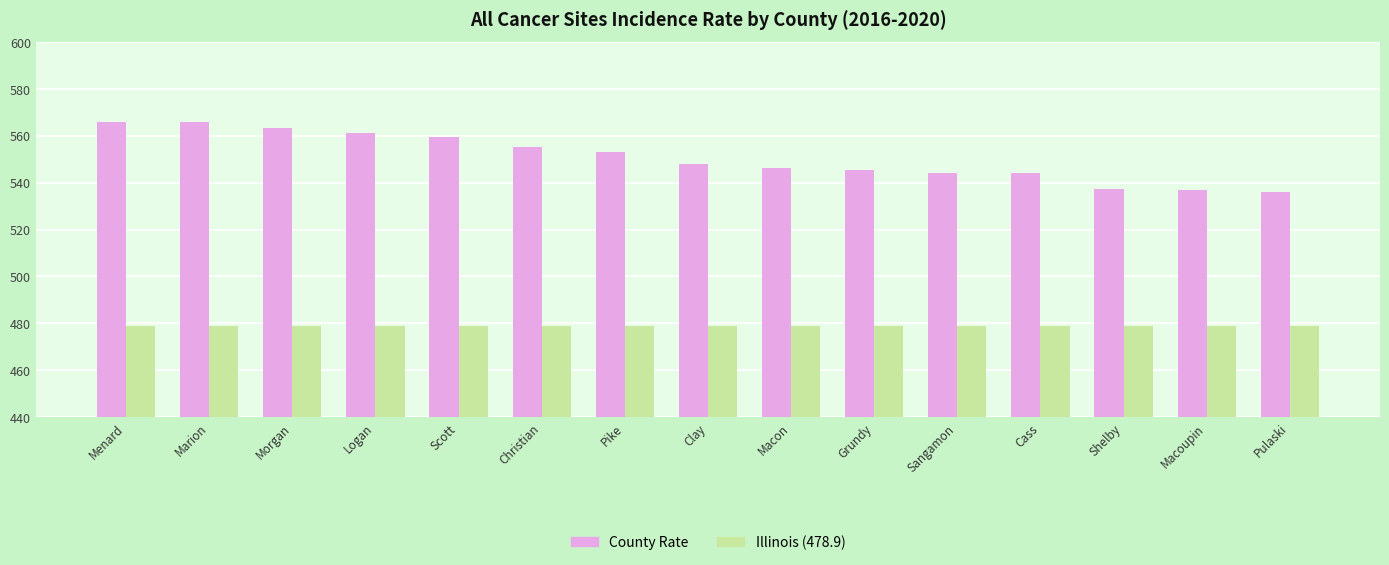

Count the number of categories in the chart.

15